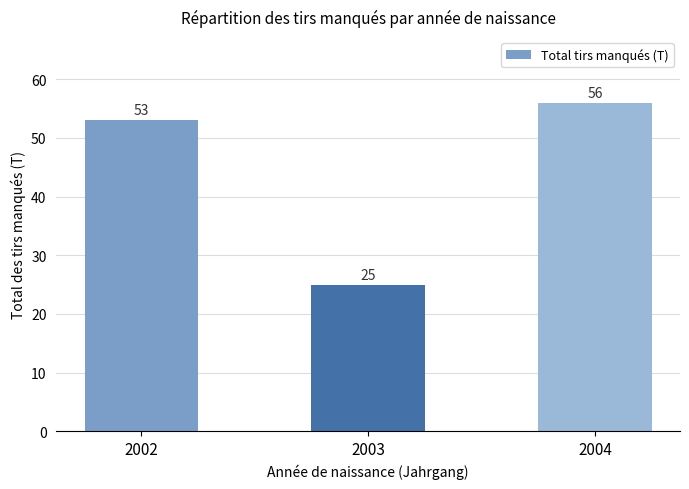

Reading left to right, transcribe all the data shown in this chart.

2002=53	2003=25	2004=56